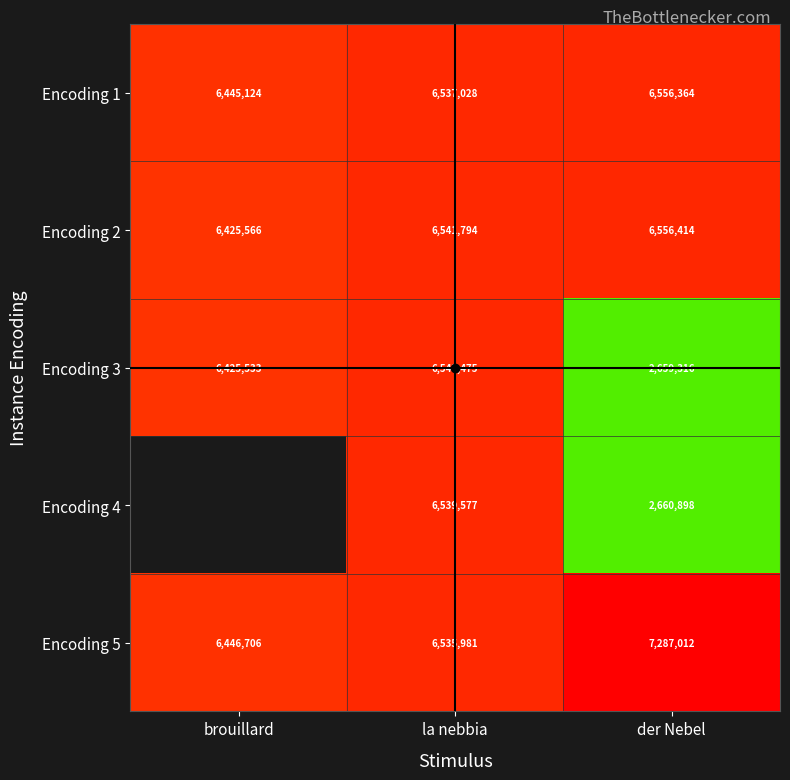

True or false: Encoding 1 has a value of 1769642.9 at brouillard.

False